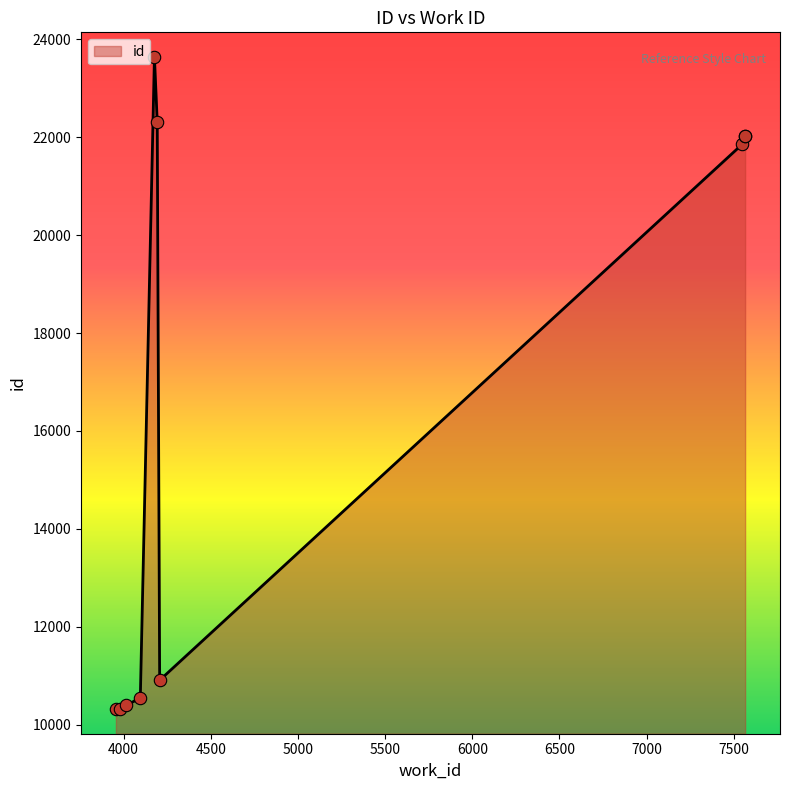

What is the change in value from 3956 to 3977?

+1